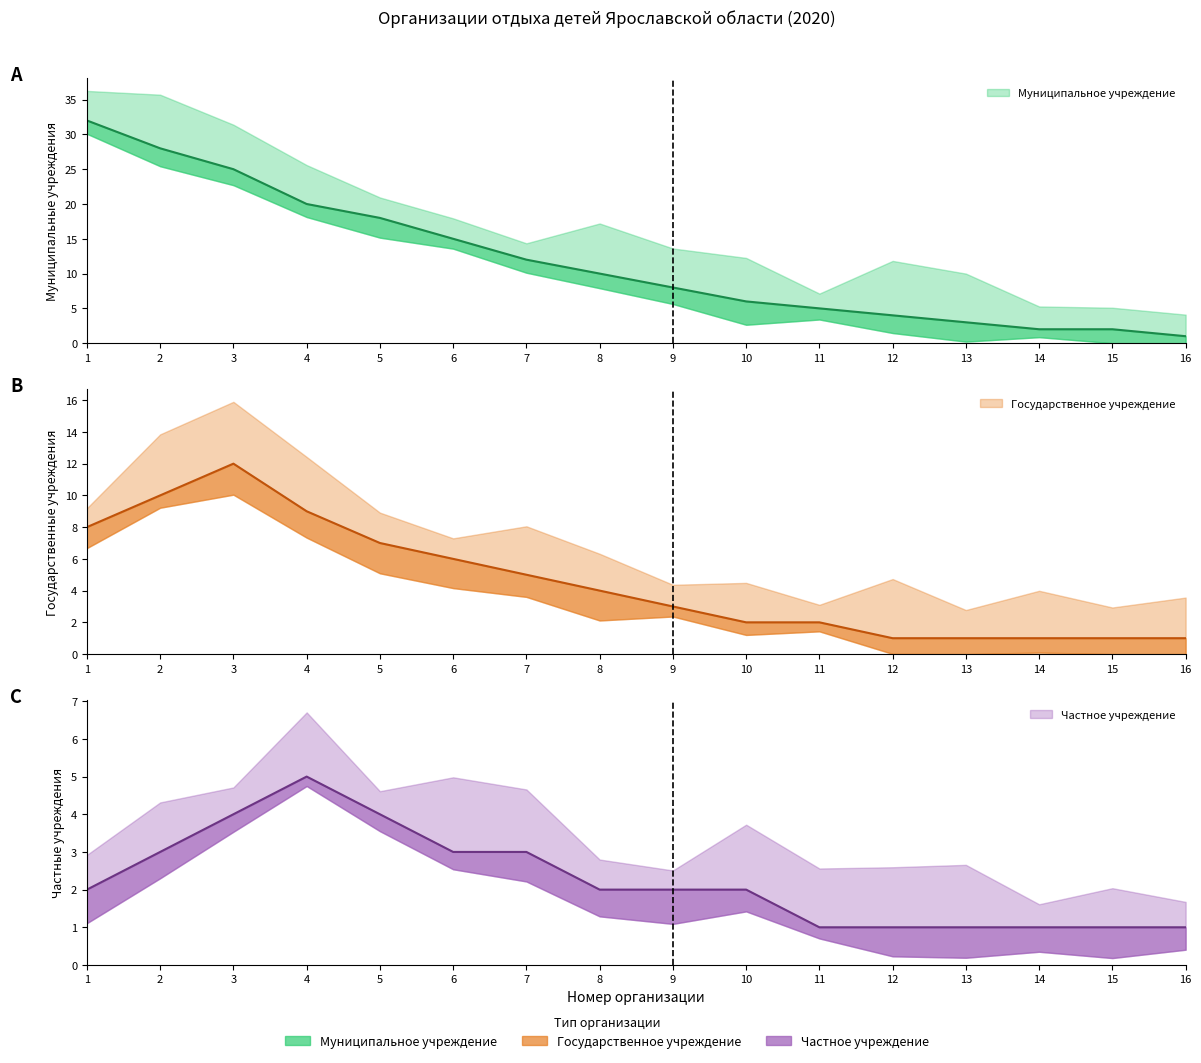

Is it true that Муниципальное учреждение equals 4 at 12?

True